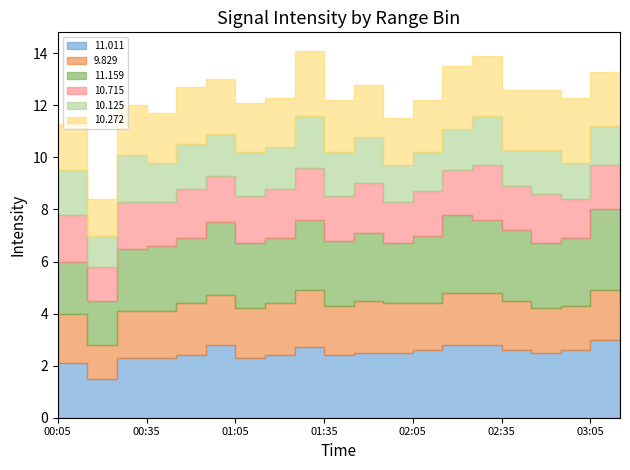

Read the 9.829 value at 01:45.

2.0